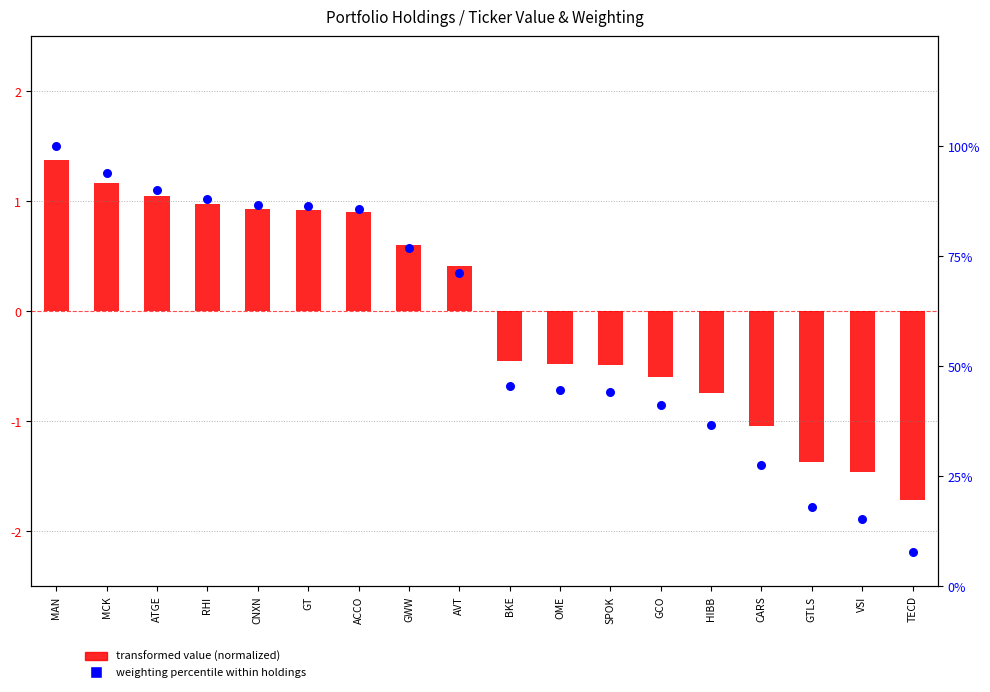

Is the value of weighting percentile at BKE greater than the value of transformed value (normalized) at GWW?

Yes